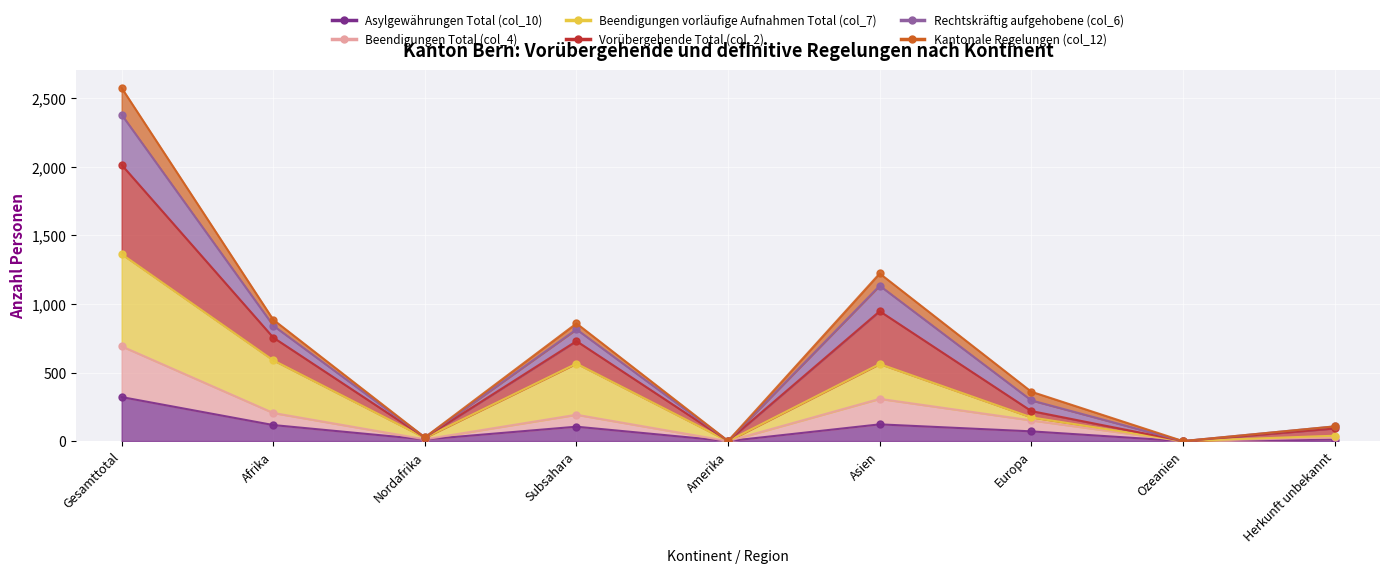

True or false: Beendigungen Total (col_4) and Rechtskräftig aufgehobene (col_6) cross at least once.

False